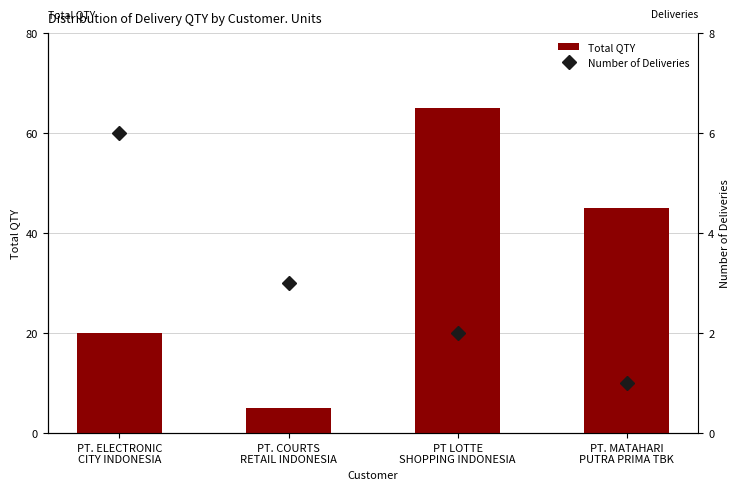

What is the average value of the Total QTY series?

34